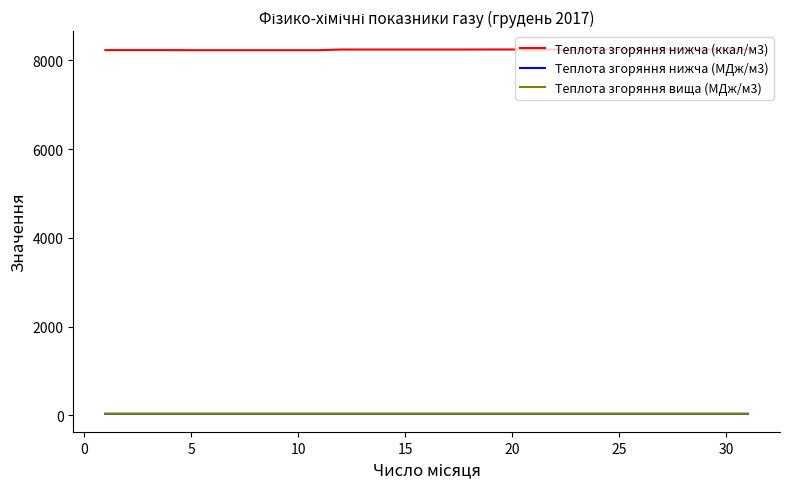

True or false: Теплота згоряння нижча (ккал/м3) and Теплота згоряння нижча (МДж/м3) intersect in this chart.

False